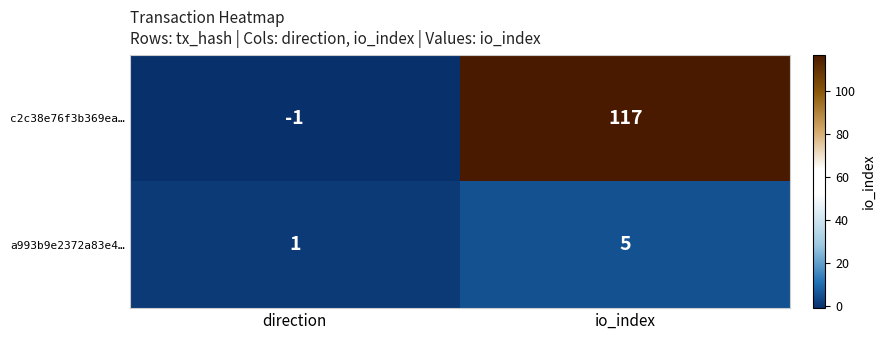

What is the sum of the a993b9e2372a83e4… values at io_index and direction?

6